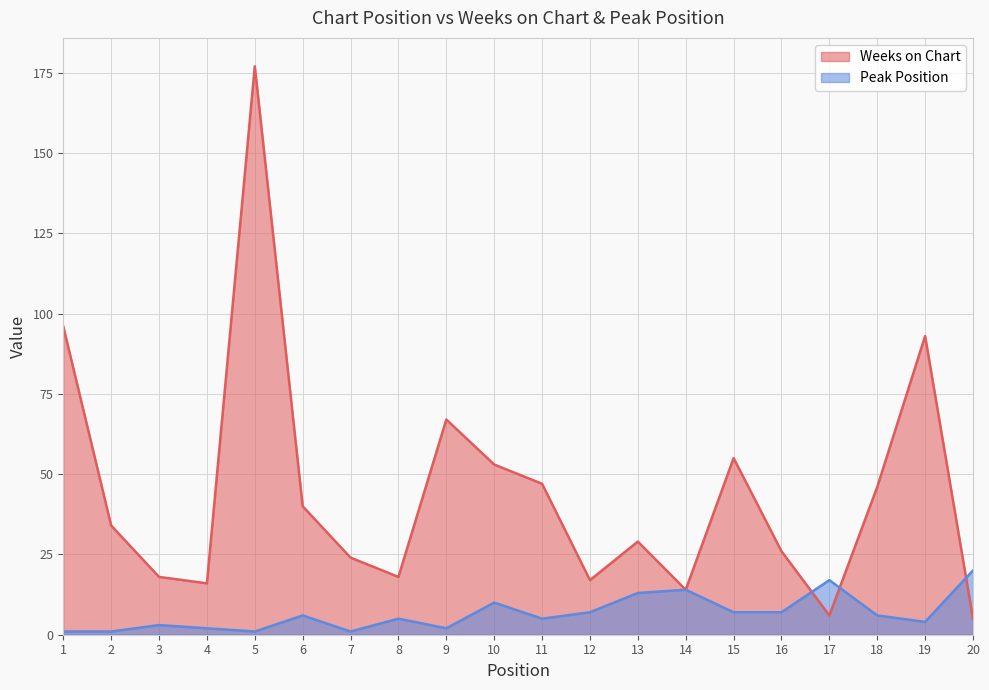

What is the value of the Weeks on Chart point at the 13th from the left?

29